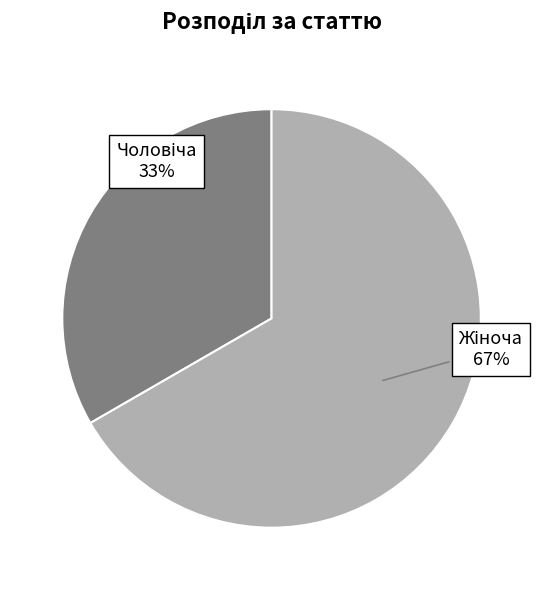

Is there any slice that represents more than half of the pie?

Yes